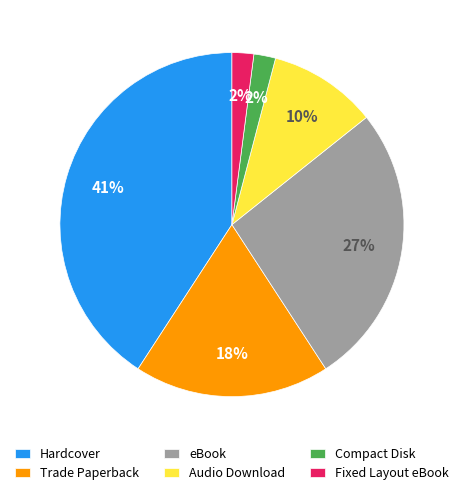

Count the number of slices in the pie.

6